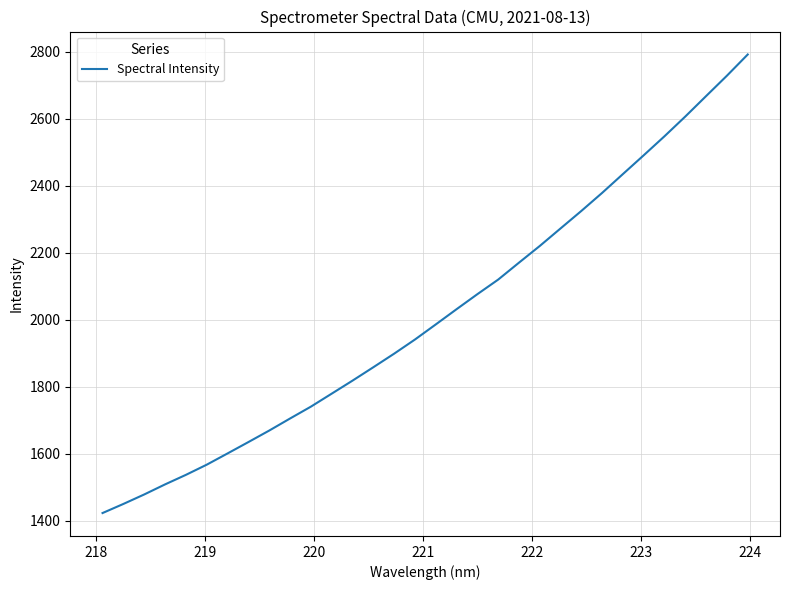

How many categories are shown in the chart?

32